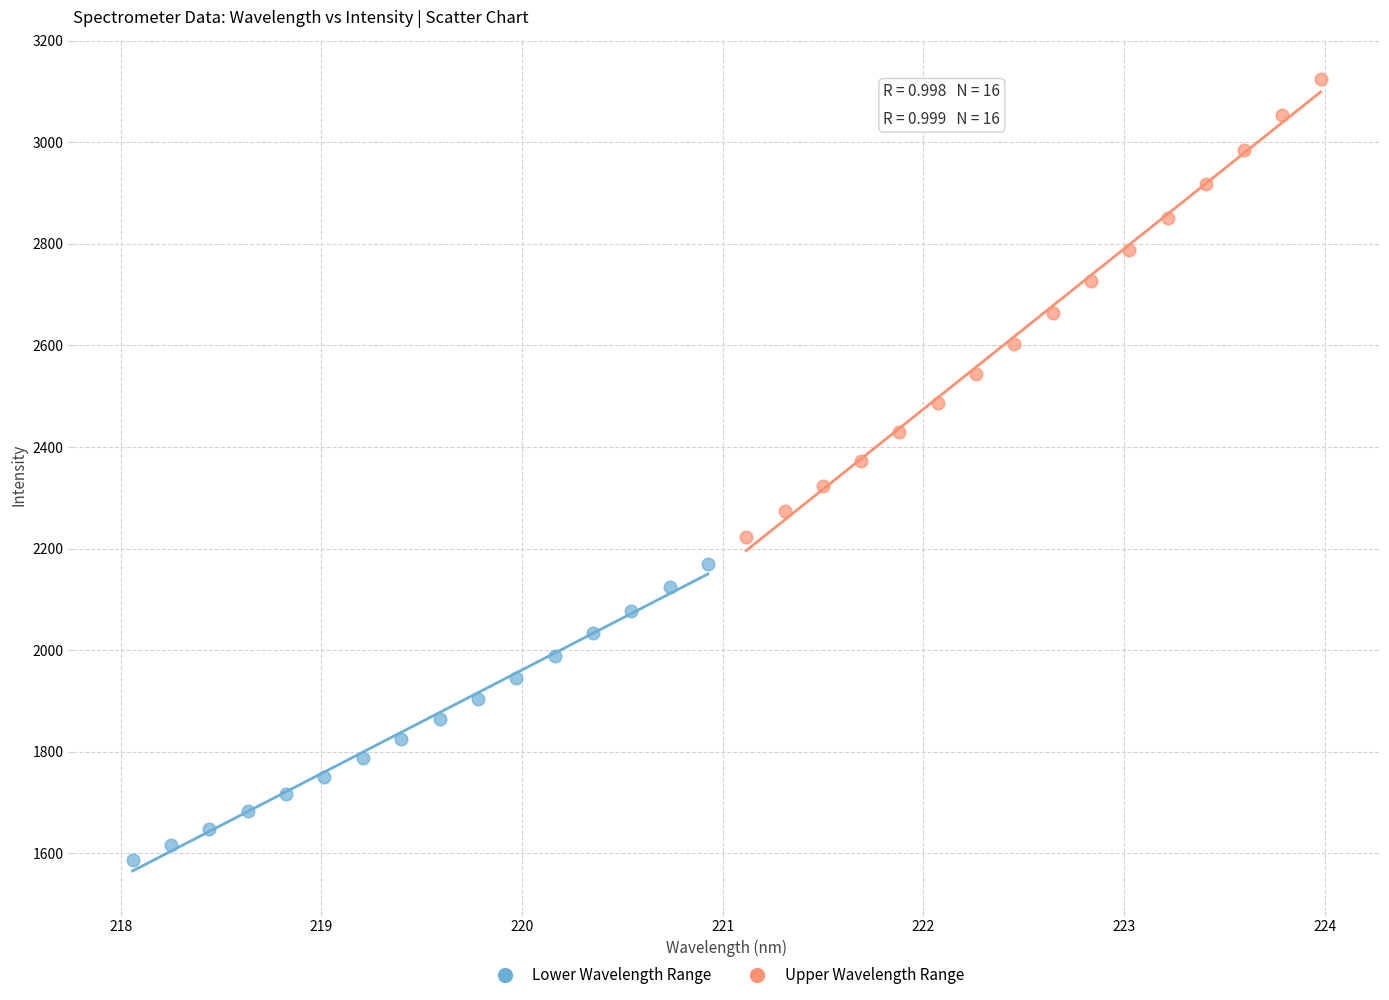

What are all the series names shown in the legend?

Lower Wavelength Range, Upper Wavelength Range